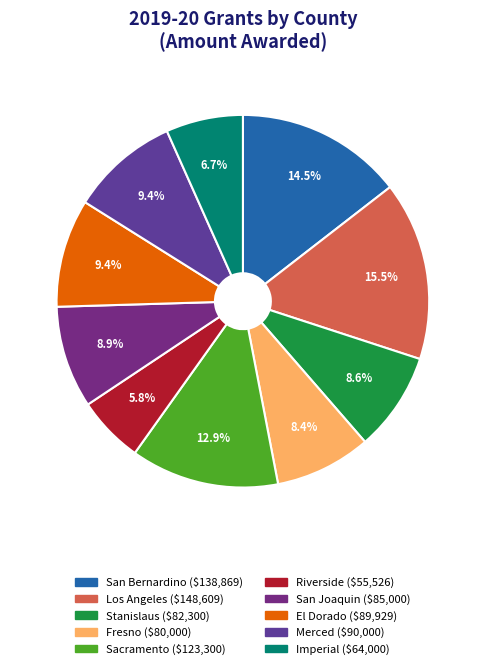

How many slices are in this pie chart?

10